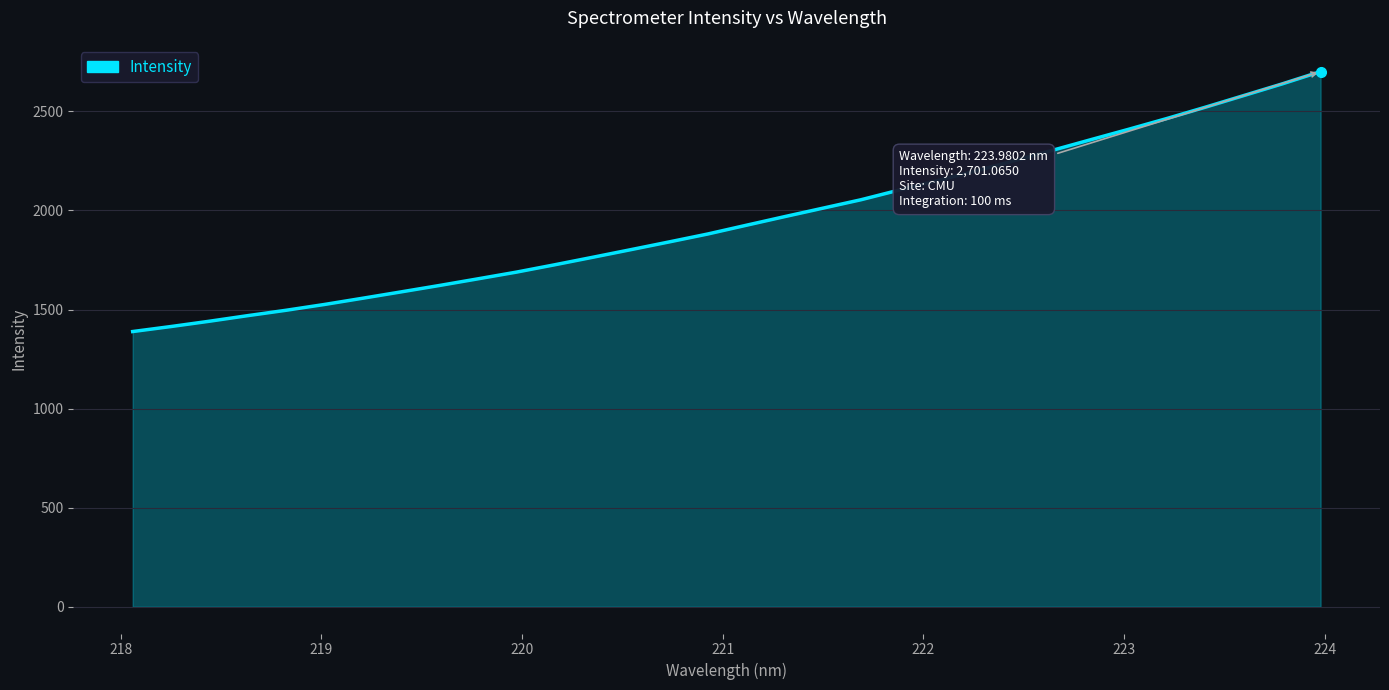

What is the maximum value shown in the chart?

2701.1